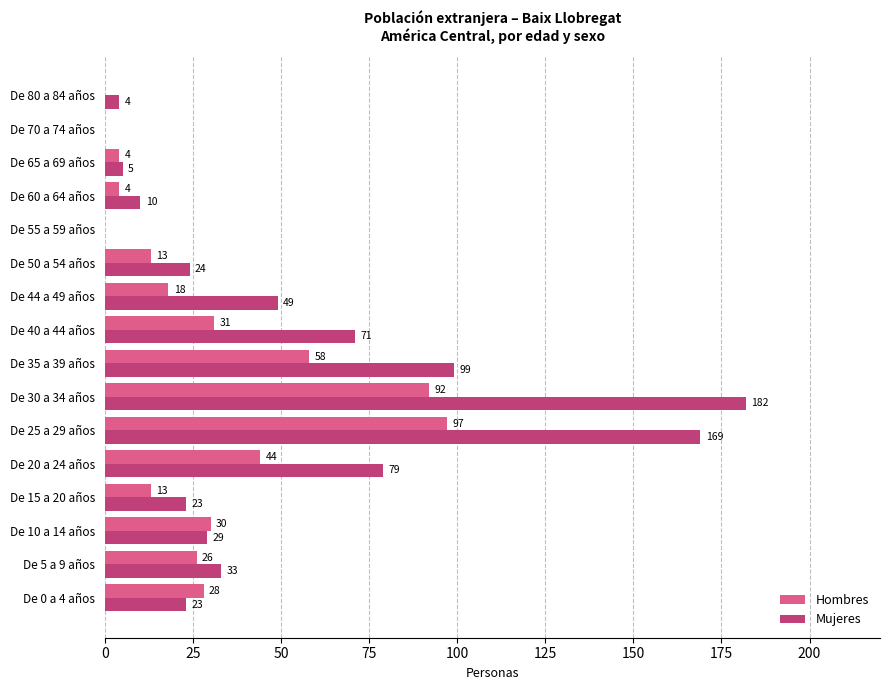

How many positive values does the Hombres series have?

13